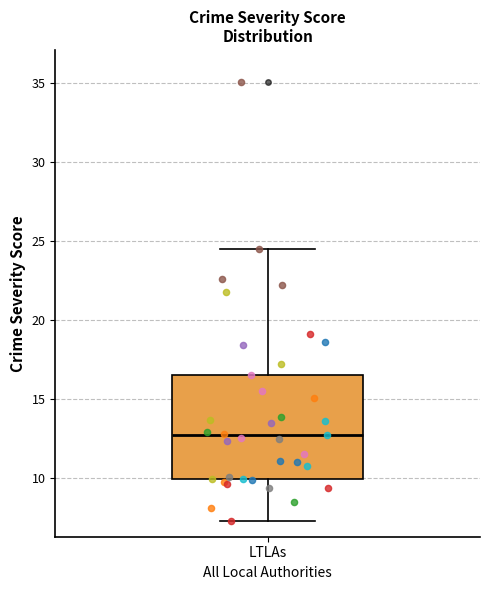

Where does the upper whisker of the box for LTLAs end on the y-axis? The values are not printed on the chart, so give them approximately, as read against the axis.

24.5